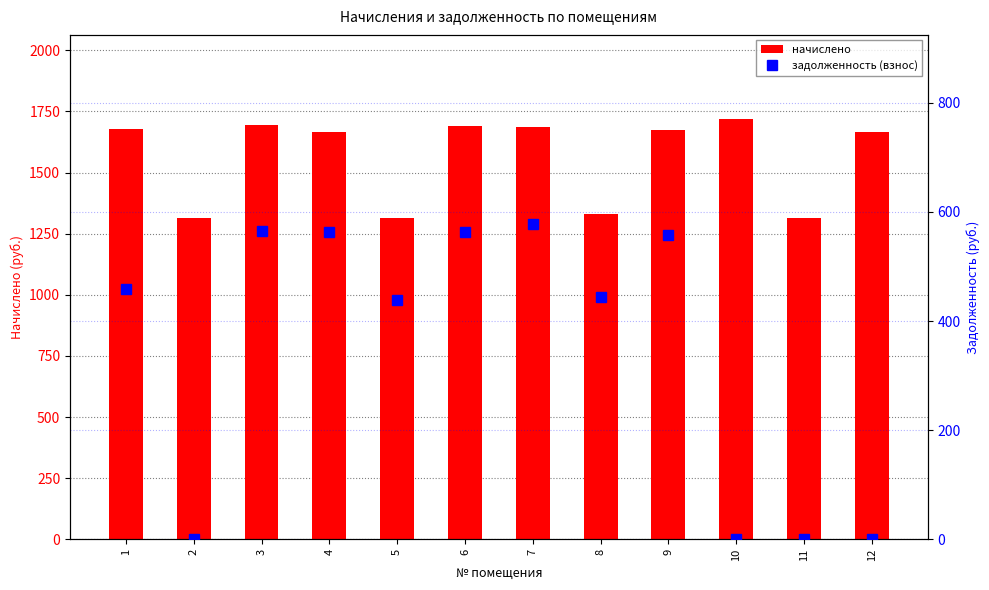

True or false: задолженность (взнос) has a value of 850.3 at 9.

False